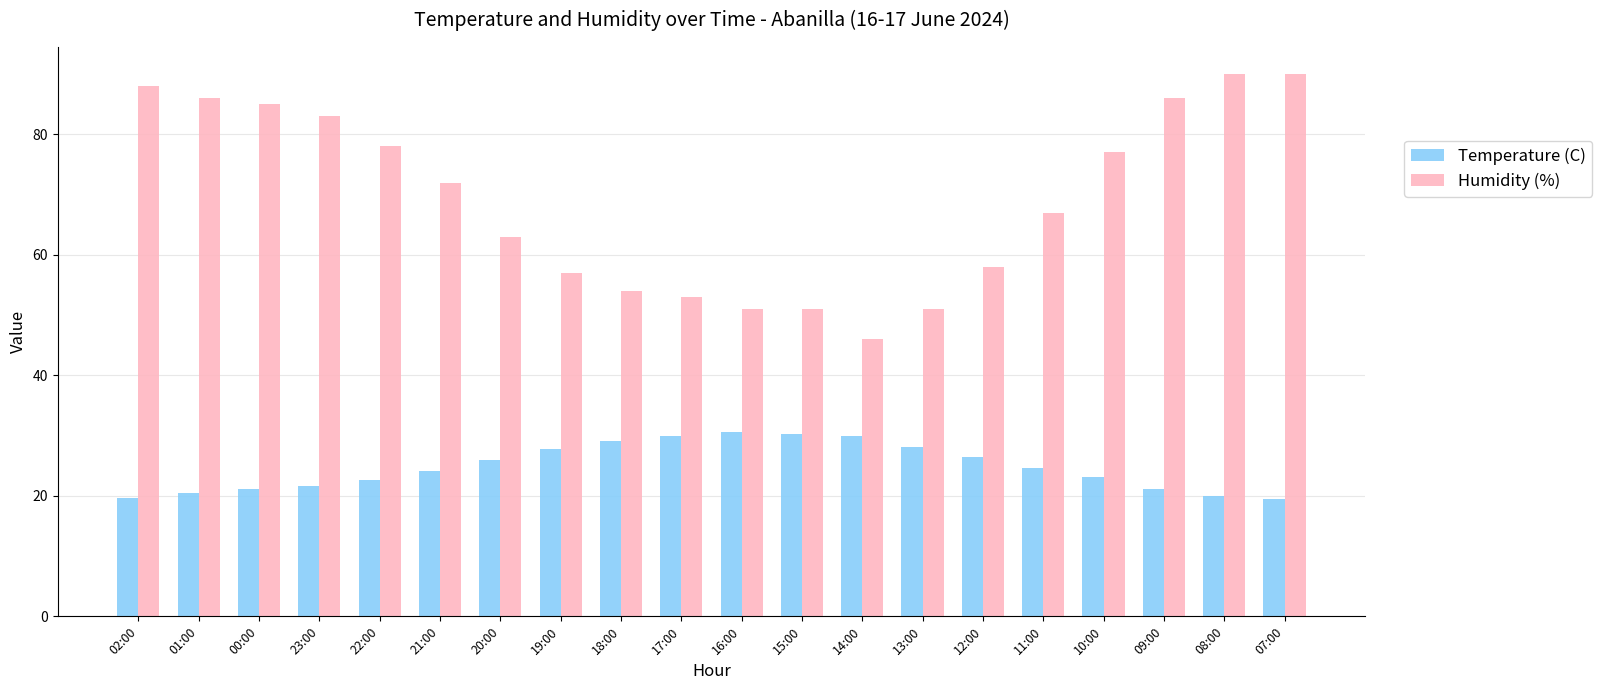

What is the value of the Temperature (C) bar at the 12th from the left?

30.3